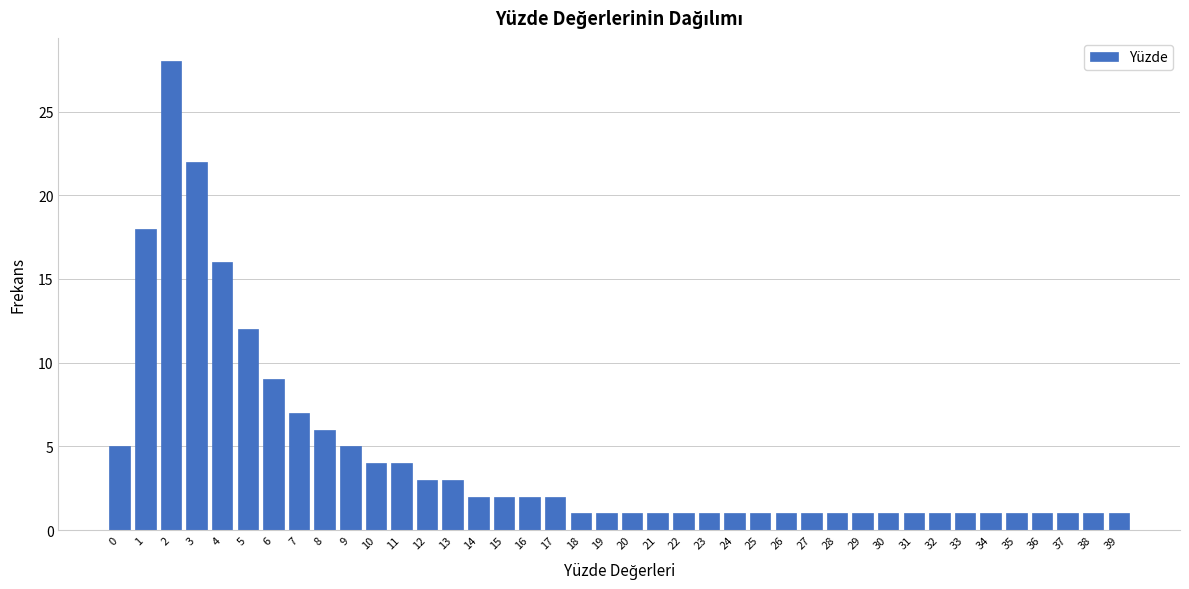

What is the sum of all values?

172